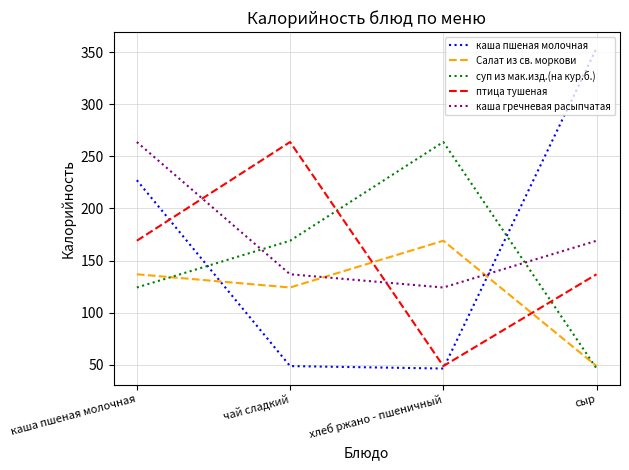

At which category does the chart reach its peak across all series?

сыр